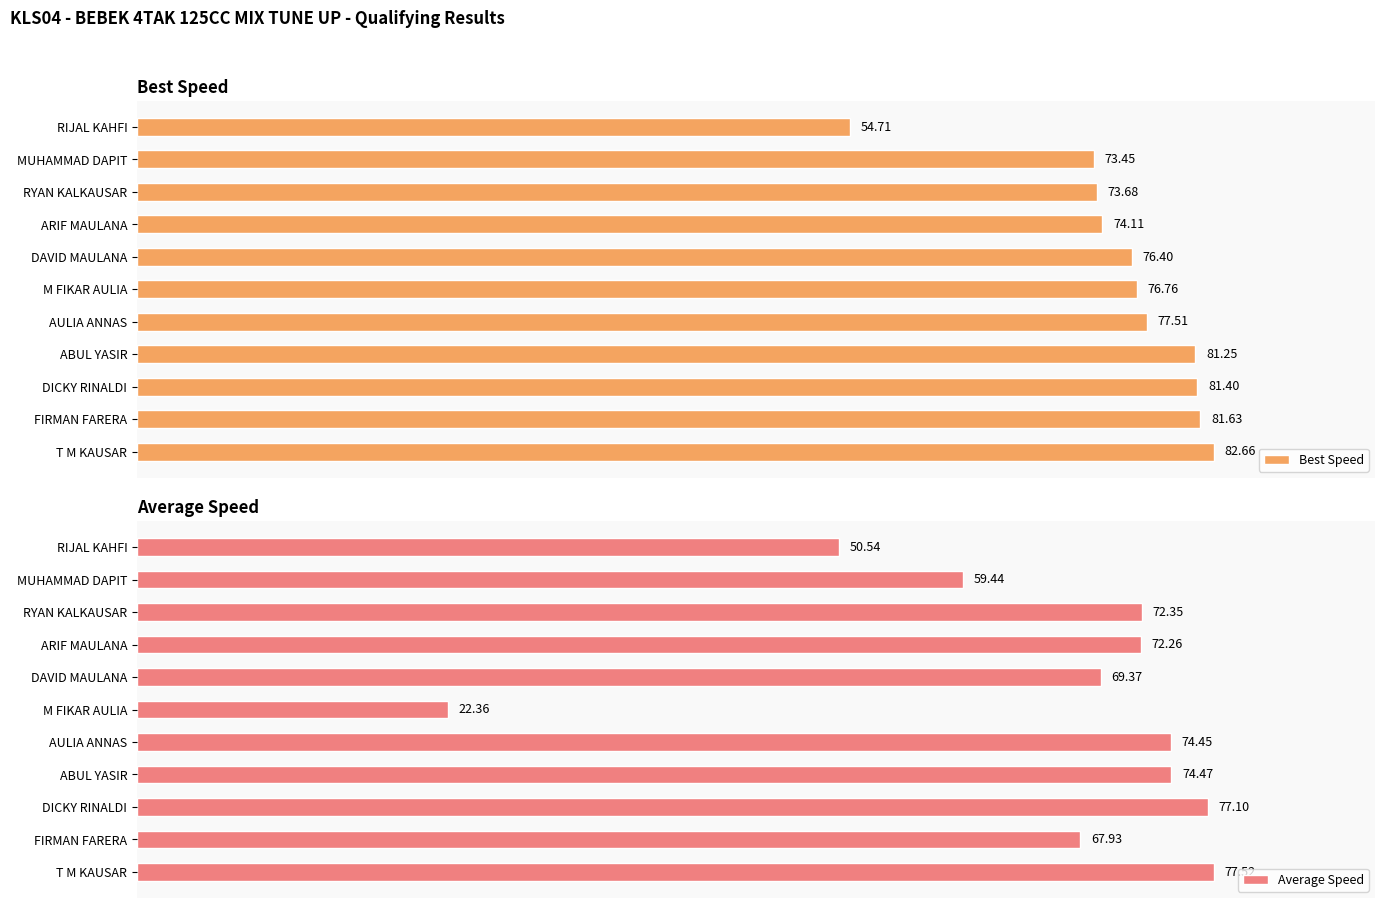

How many data points in Average Speed are less than 72?

5